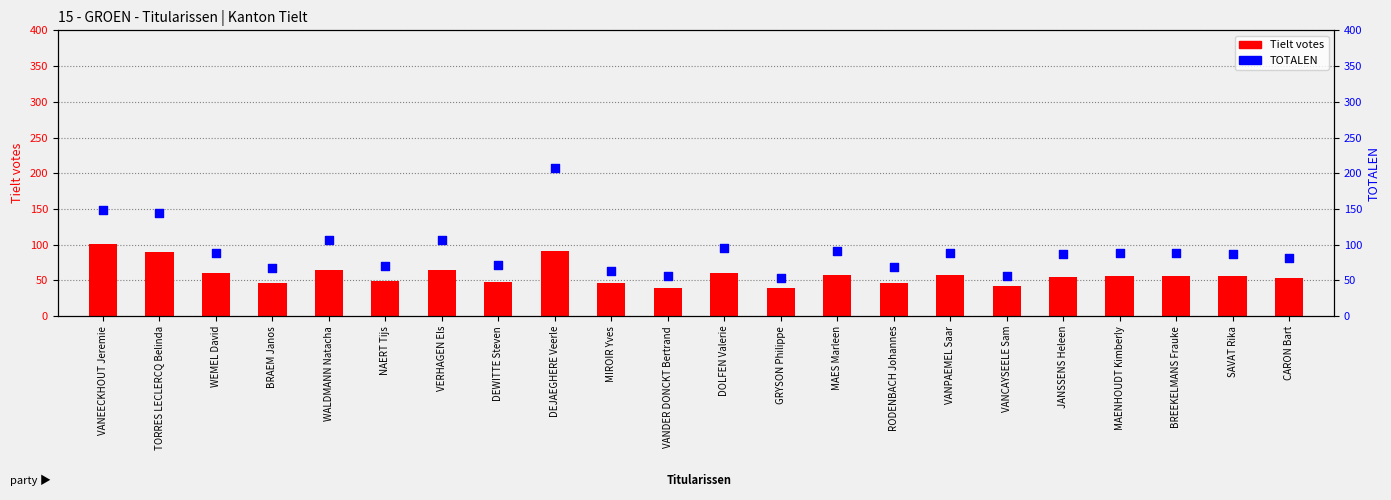

Which series has the widest spread of Y values?

TOTALEN